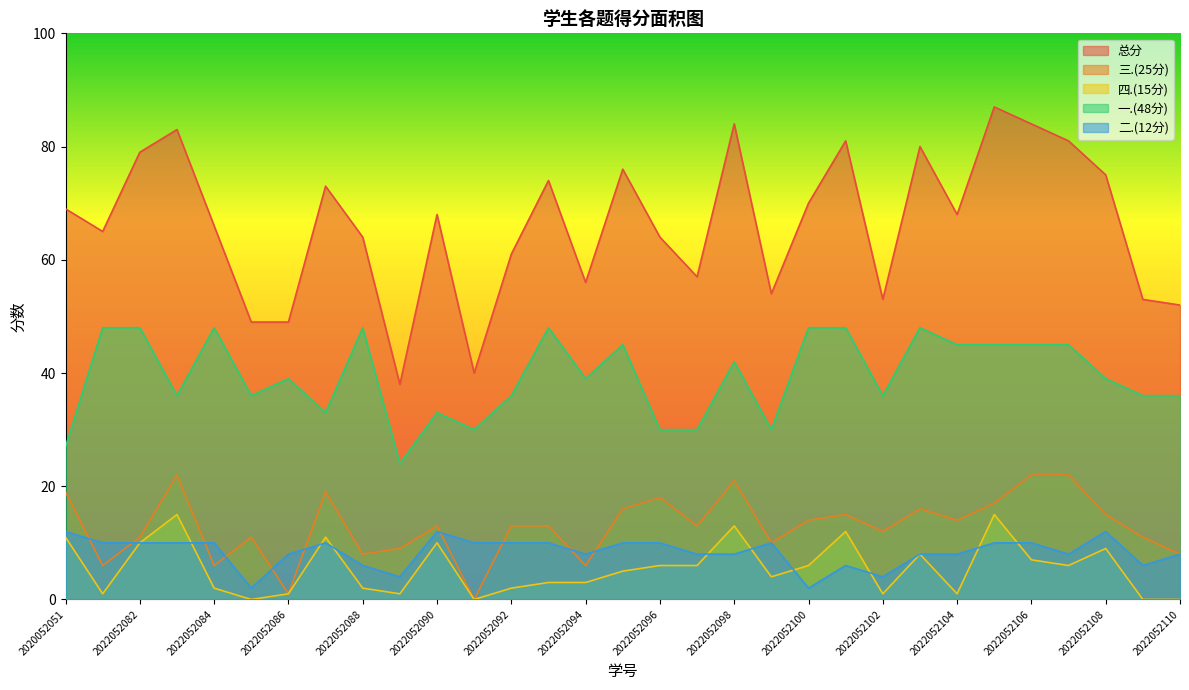

True or false: 总分 and 二.(12分) intersect in this chart.

False